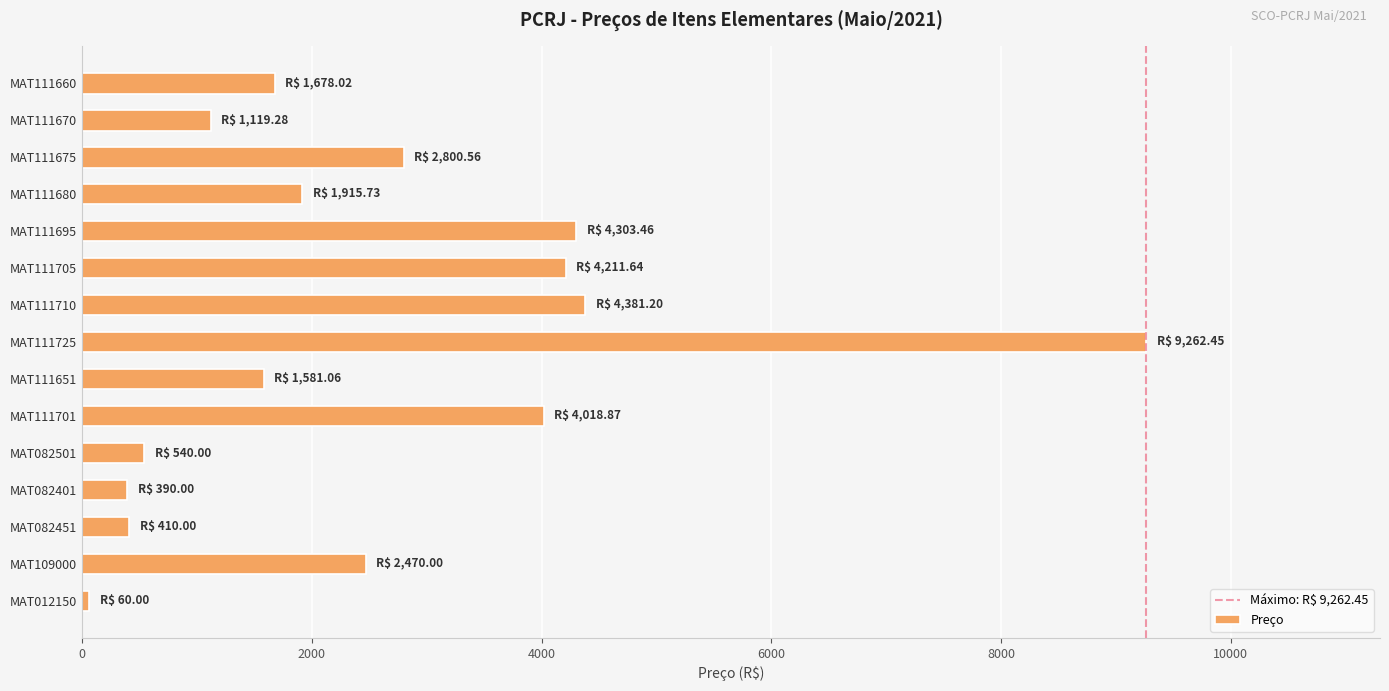

What is the ratio of the value at MAT111710 to the value at MAT111660?

2.6